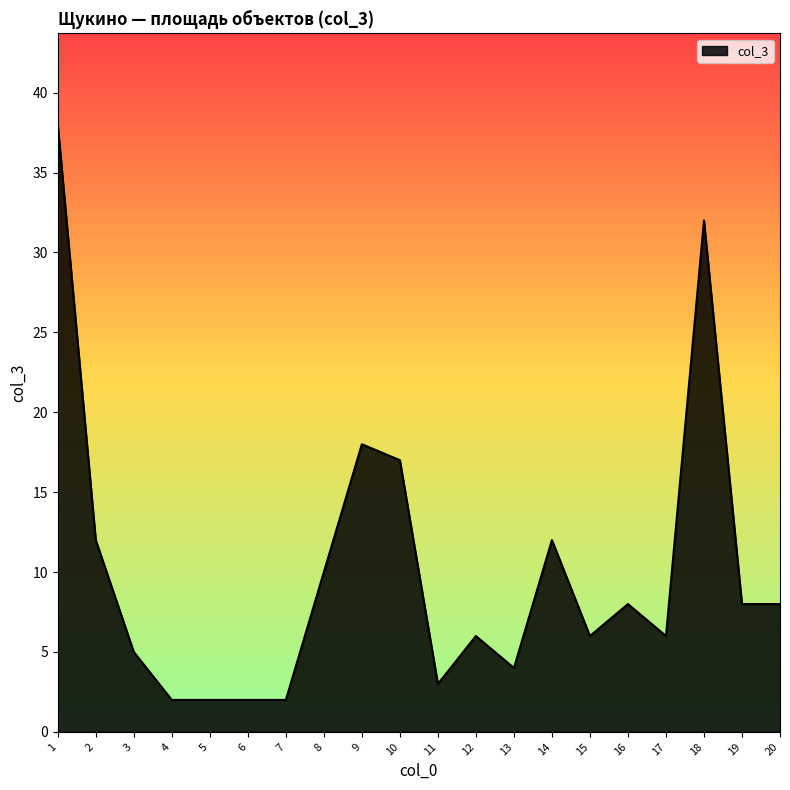

The chart shows a value of 18 at 8. True or false?

False